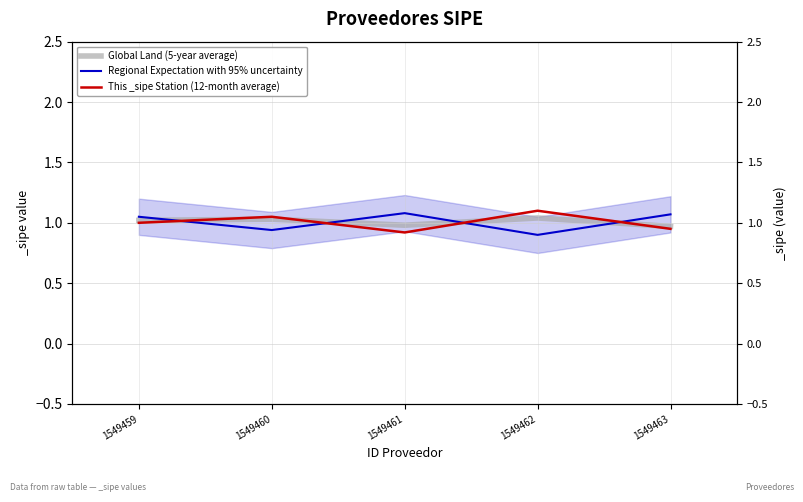

What is the difference between the highest and lowest values at 1549460?

0.1